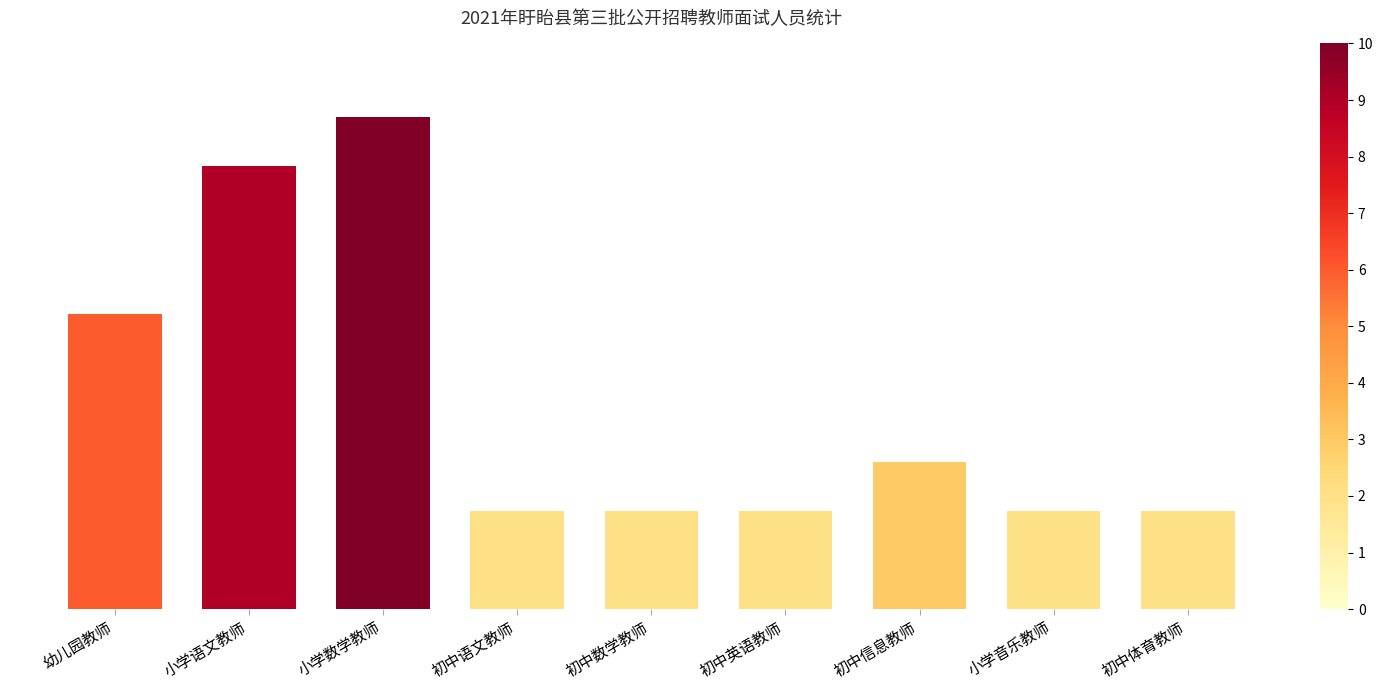

Count the number of categories in the chart.

9